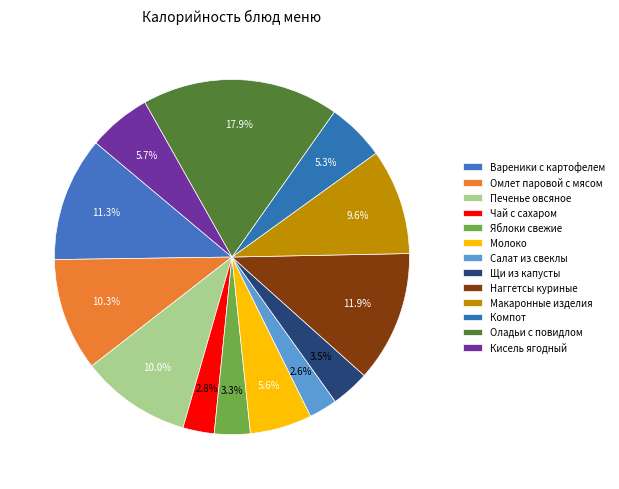

How many segments does this pie chart have?

13